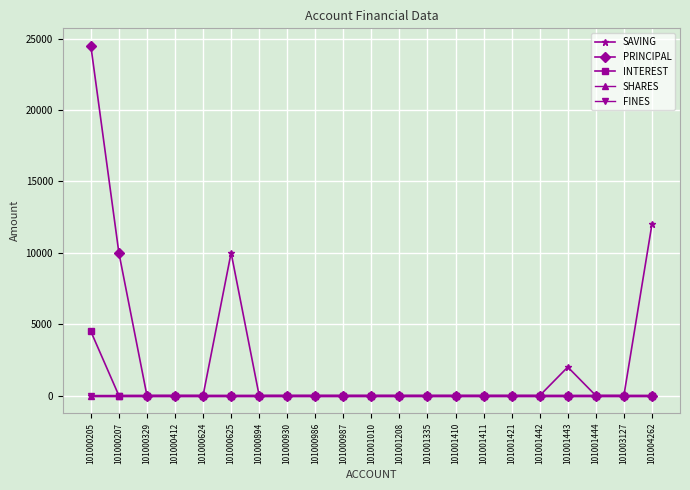

Does the chart have visible grid lines?

Yes